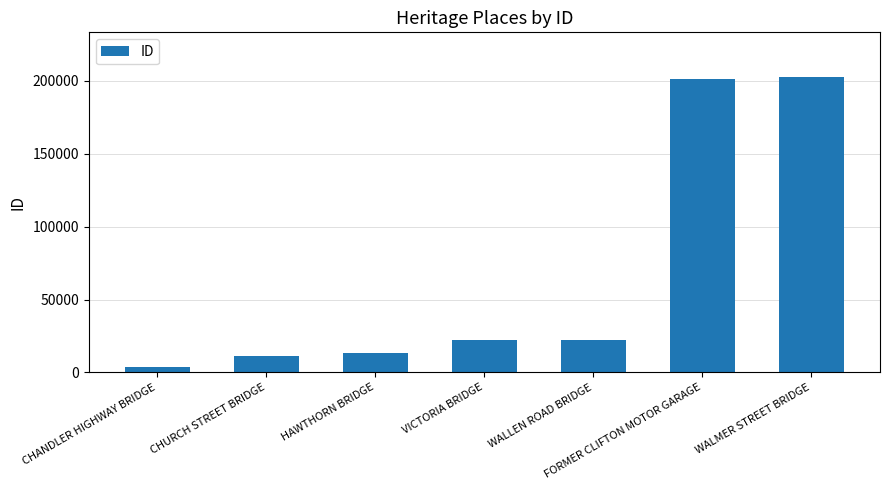

Is it true that the value at WALLEN ROAD BRIDGE is 35159?

False